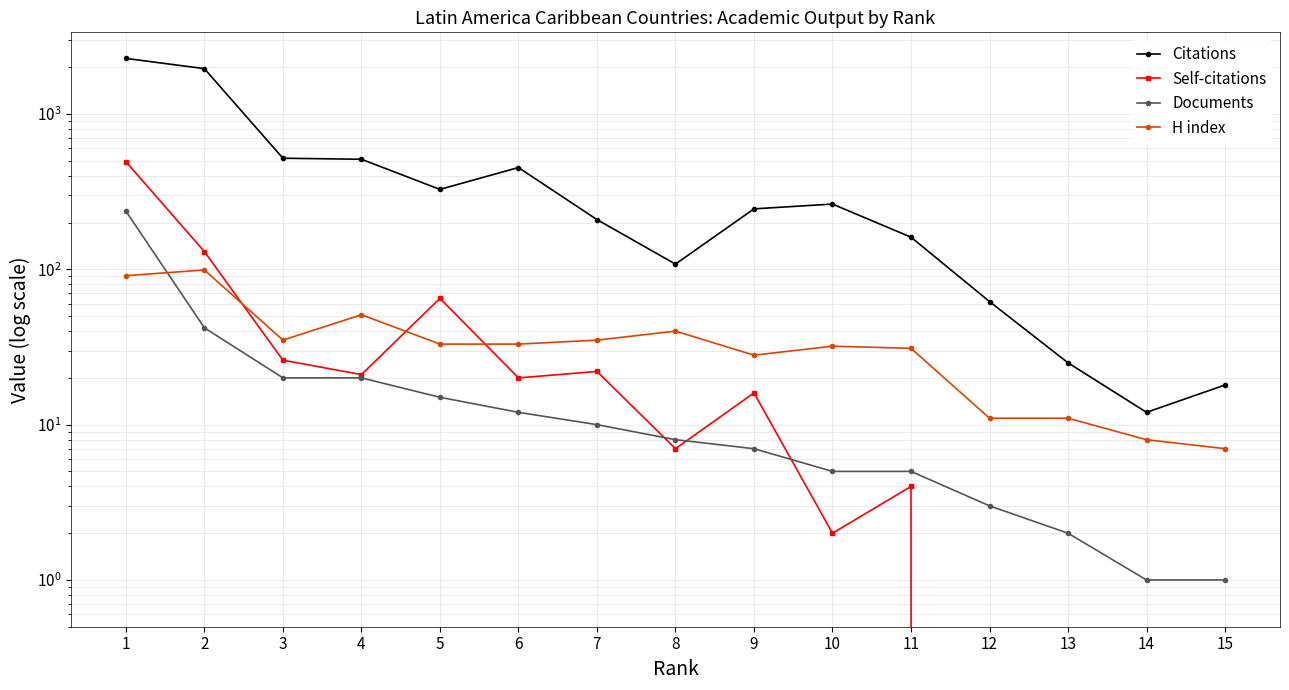

True or false: Citations has more than 2 interior local peaks.

False